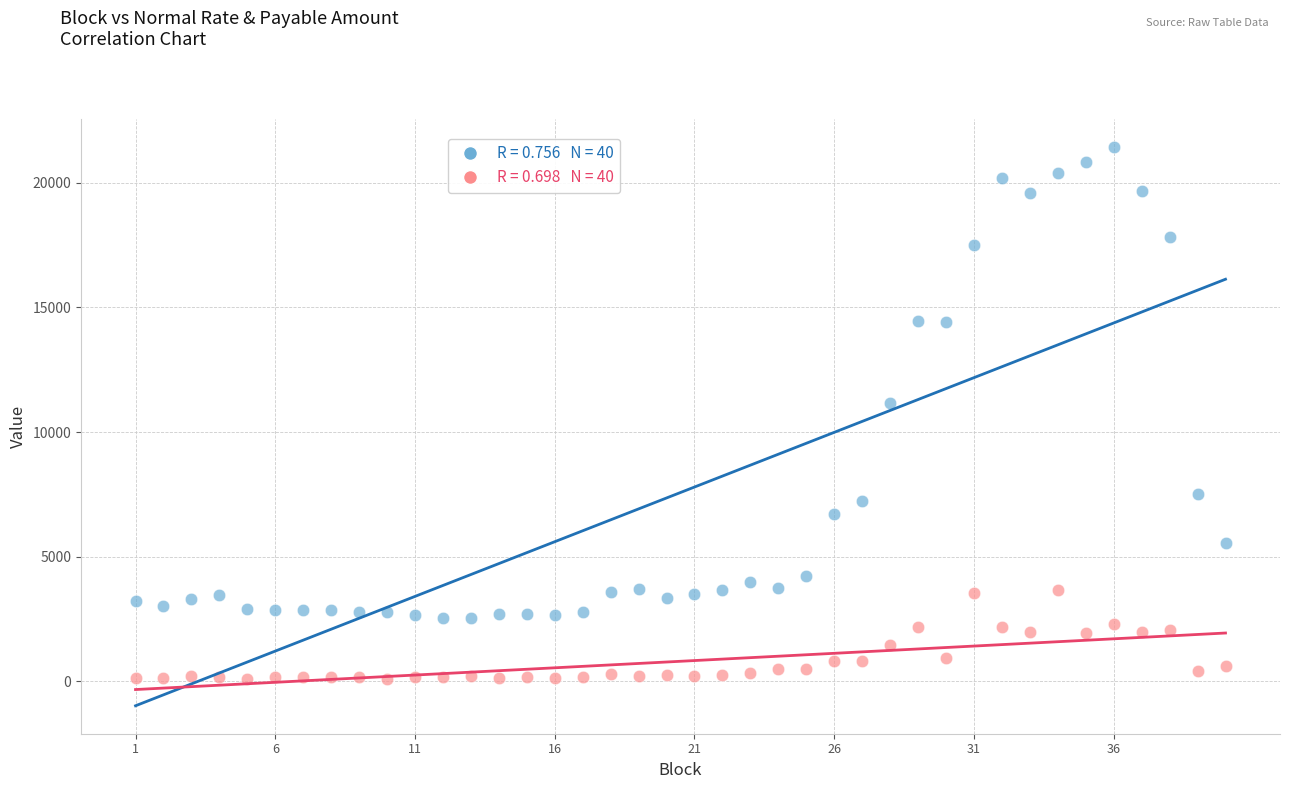

Across all series, what Y value is closest to 10763?

11184.2